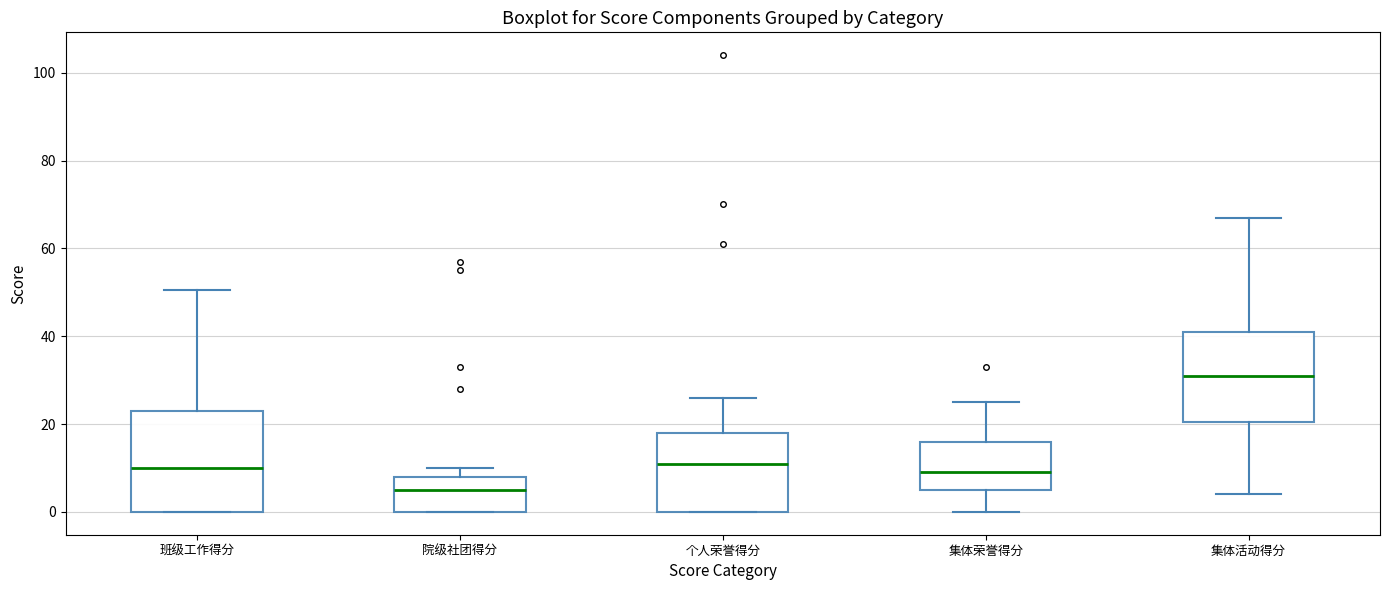

Reading left to right, read every box against the y-axis: the position of its median line, the range the box covers, and the ends of its whiskers. The values are not printed on the chart, so give them approximately, as read against the axis.

班级工作得分: median 10, box 0 to 24, whiskers 0 to 50
院级社团得分: median 6, box 0 to 8, whiskers 0 to 10
个人荣誉得分: median 12, box 0 to 18, whiskers 0 to 26
集体荣誉得分: median 10, box 6 to 16, whiskers 0 to 26
集体活动得分: median 32, box 20 to 42, whiskers 4 to 68